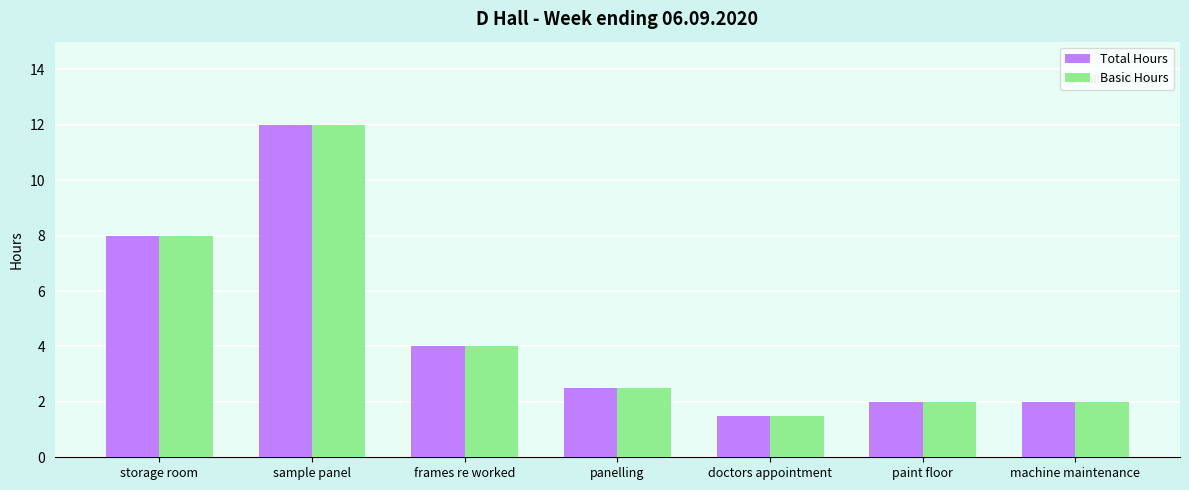

What is the lowest value of the Total Hours series?

1.5